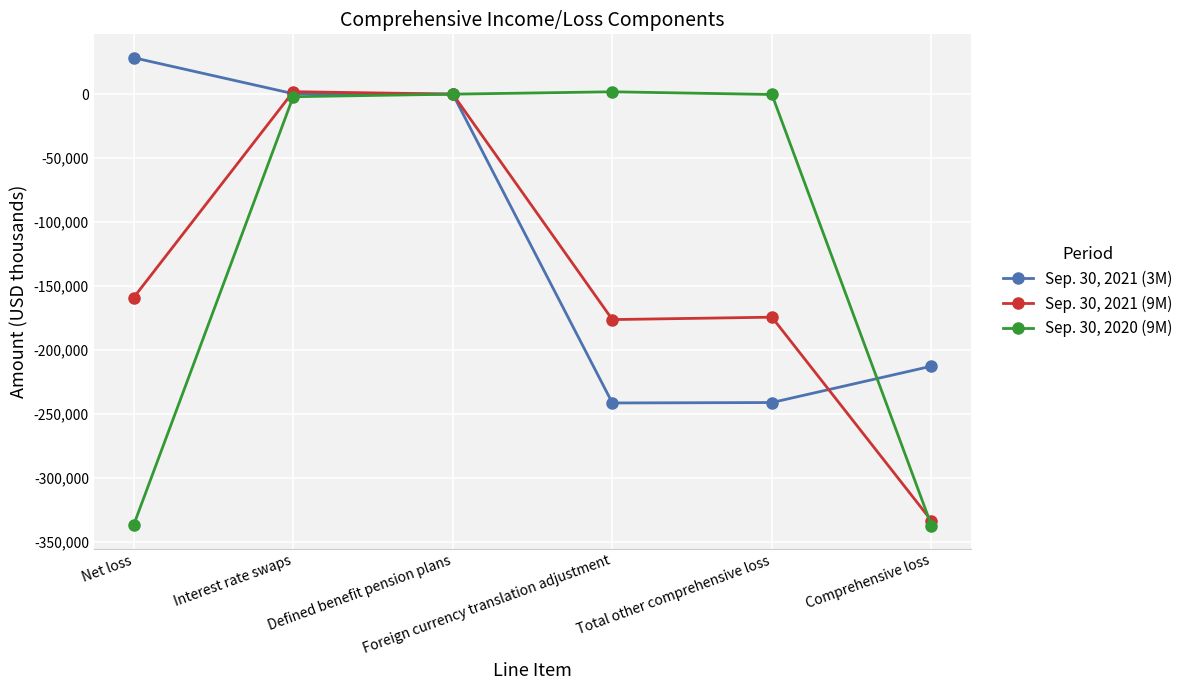

Which series has the largest range (max minus min)?

Sep. 30, 2020 (9M)